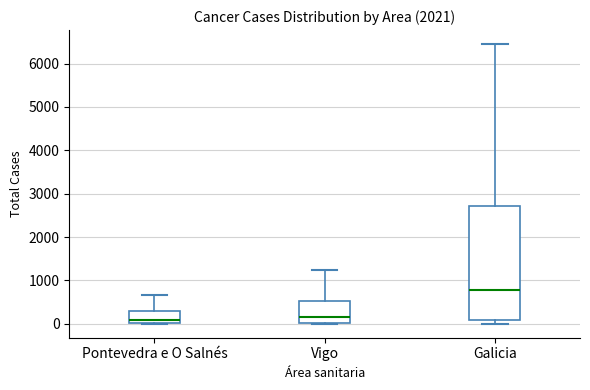

Comparing the boxes themselves (not the whiskers), which one is the tallest?

Galicia